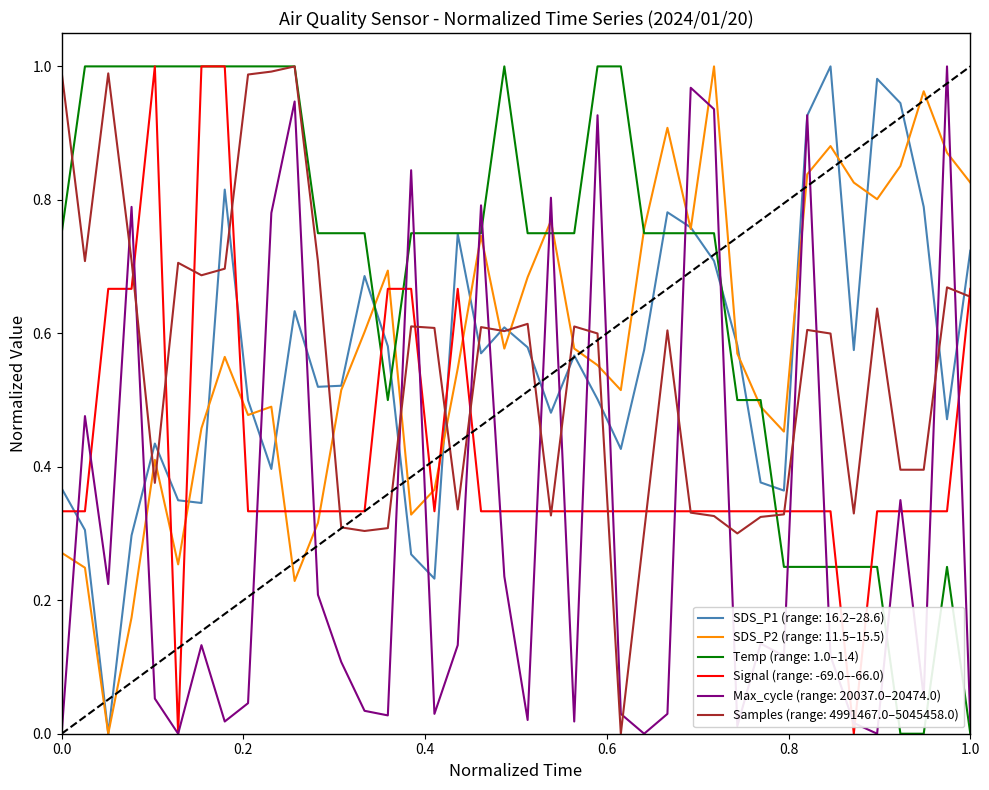

Which series ends up on top after the final intersection of Signal (range: -69.0–-66.0) and SDS_P1 (range: 16.2–28.6)?

SDS_P1 (range: 16.2–28.6)